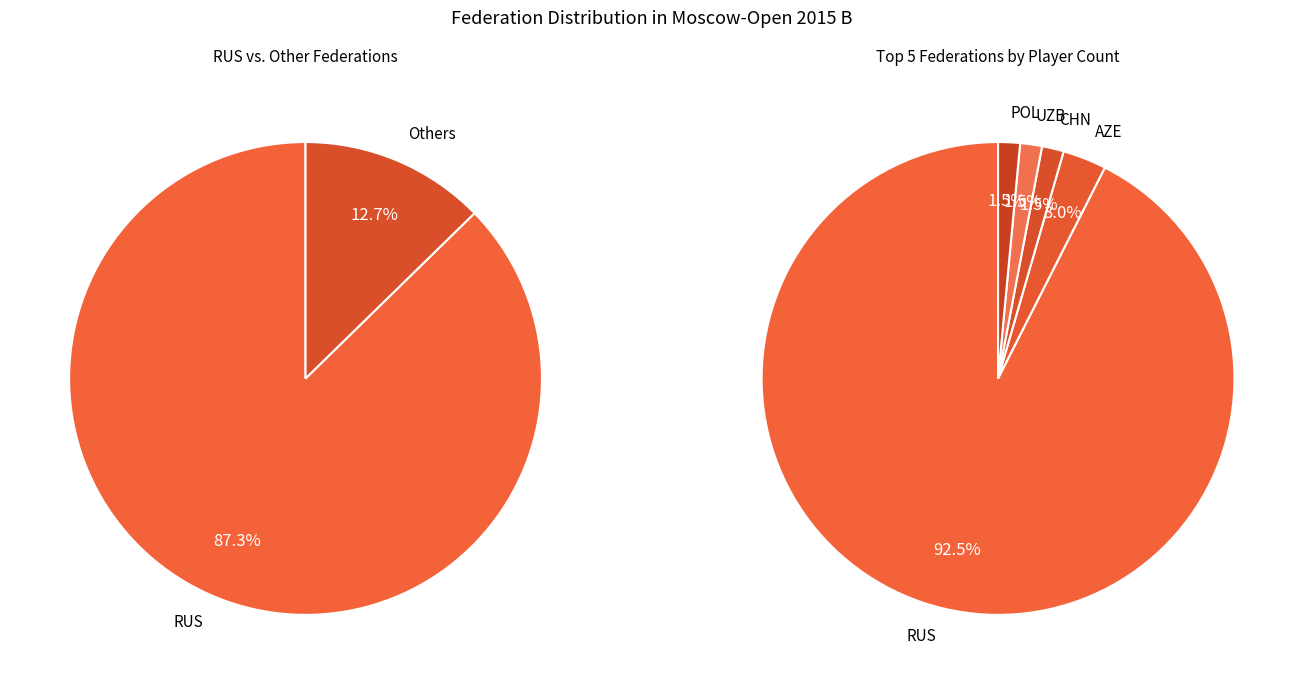

Does RUS account for over 50% of the chart?

Yes